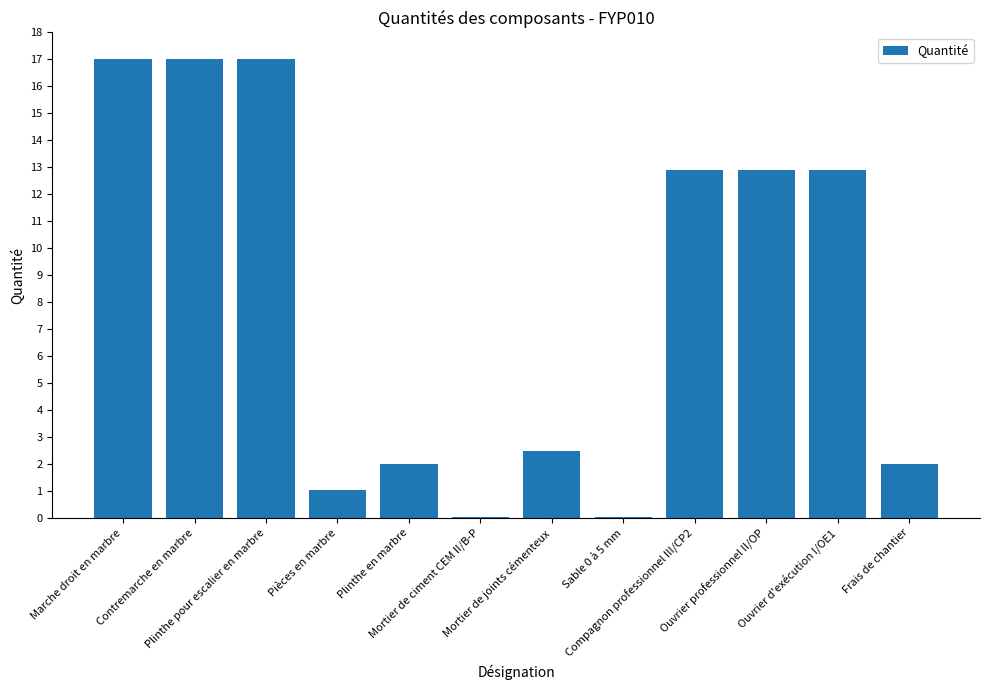

True or false: the data shows 12.9 at Compagnon professionnel III/CP2.

True